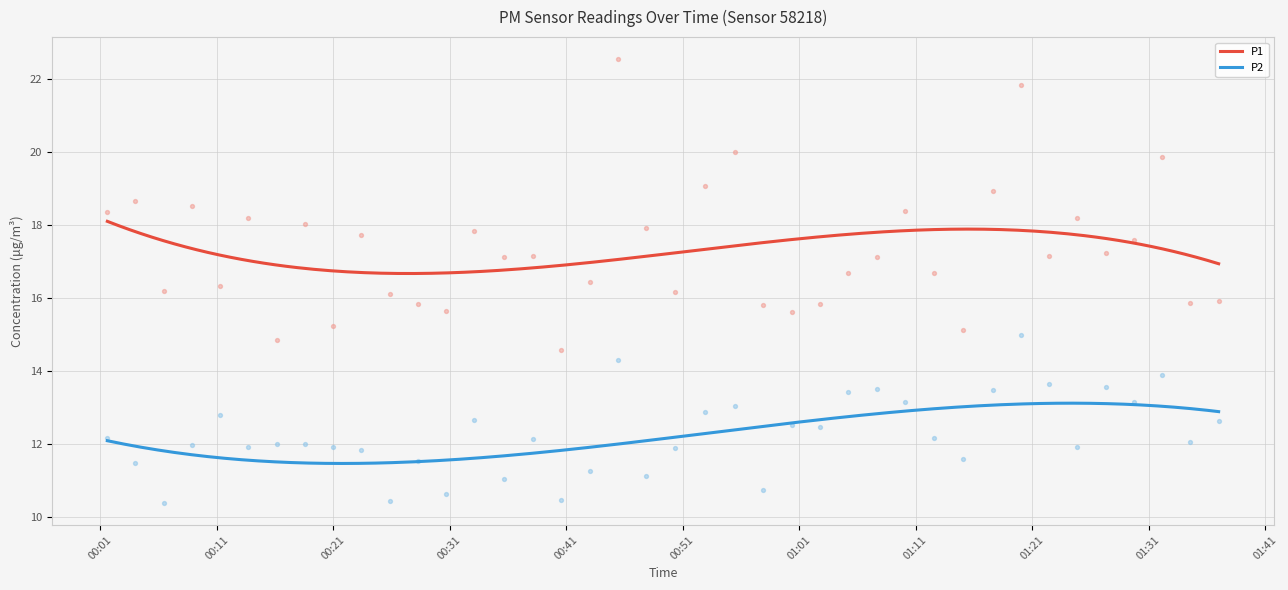

What are all the series names shown in the legend?

P1, P2